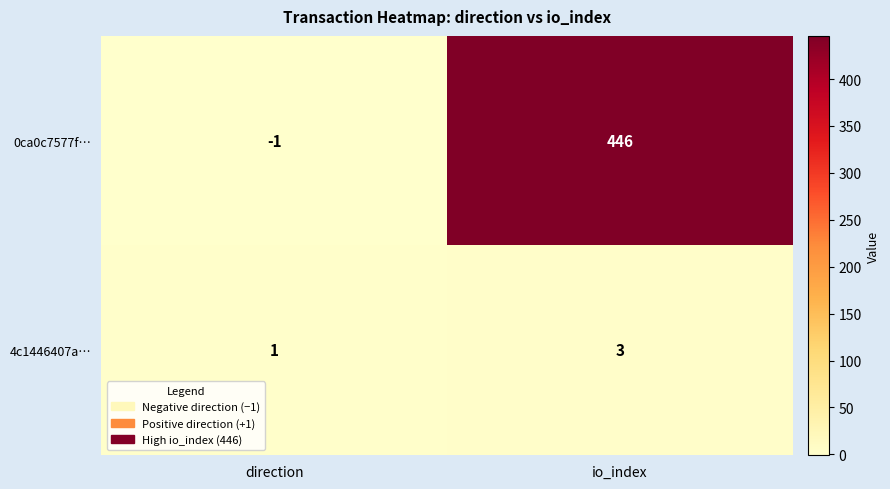

What is the spread (max minus min) of values at direction?

2